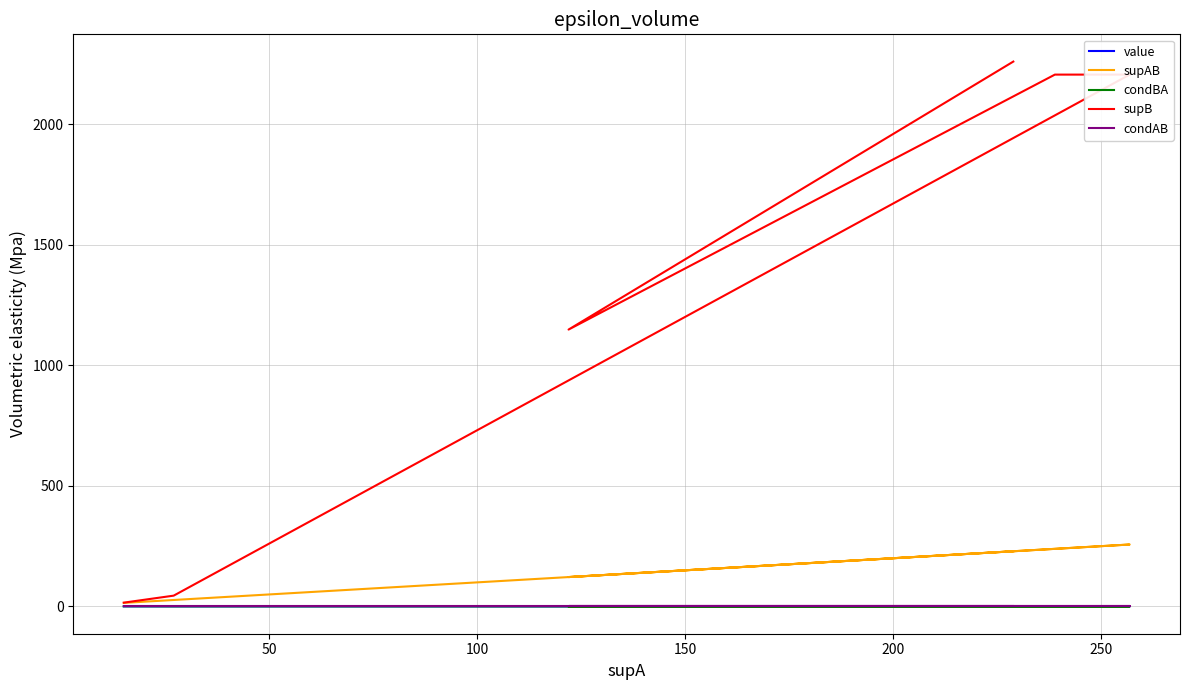

Between 100 and 200, which series saw the biggest shift?

supB